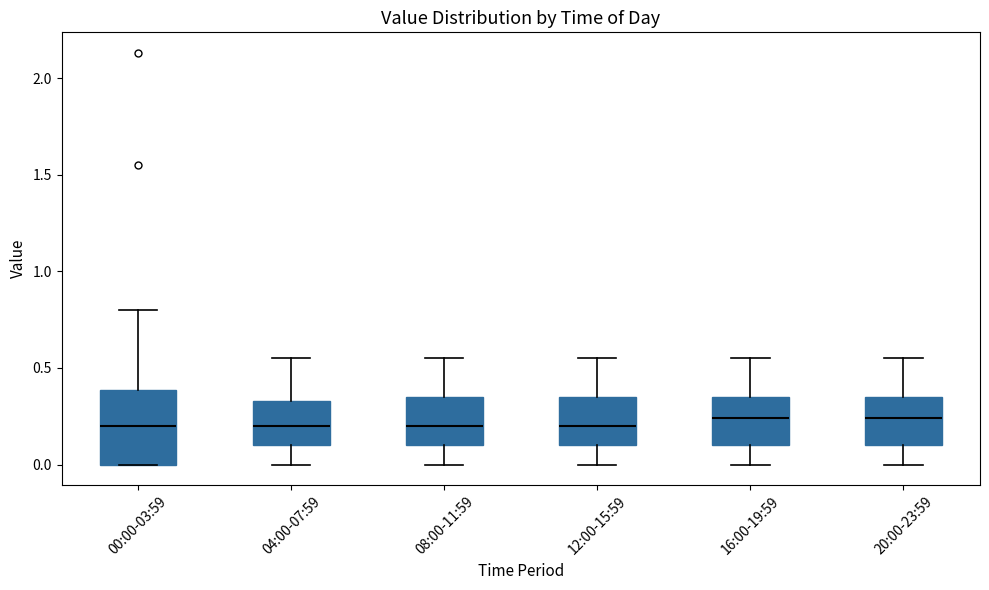

Reading left to right, read every box against the y-axis: the position of its median line, the range the box covers, and the ends of its whiskers. The values are not printed on the chart, so give them approximately, as read against the axis.

00:00-03:59: median 0.20, box 0.00 to 0.40, whiskers 0.00 to 0.80
04:00-07:59: median 0.20, box 0.10 to 0.35, whiskers 0.00 to 0.55
08:00-11:59: median 0.20, box 0.10 to 0.35, whiskers 0.00 to 0.55
12:00-15:59: median 0.20, box 0.10 to 0.35, whiskers 0.00 to 0.55
16:00-19:59: median 0.25, box 0.10 to 0.35, whiskers 0.00 to 0.55
20:00-23:59: median 0.25, box 0.10 to 0.35, whiskers 0.00 to 0.55